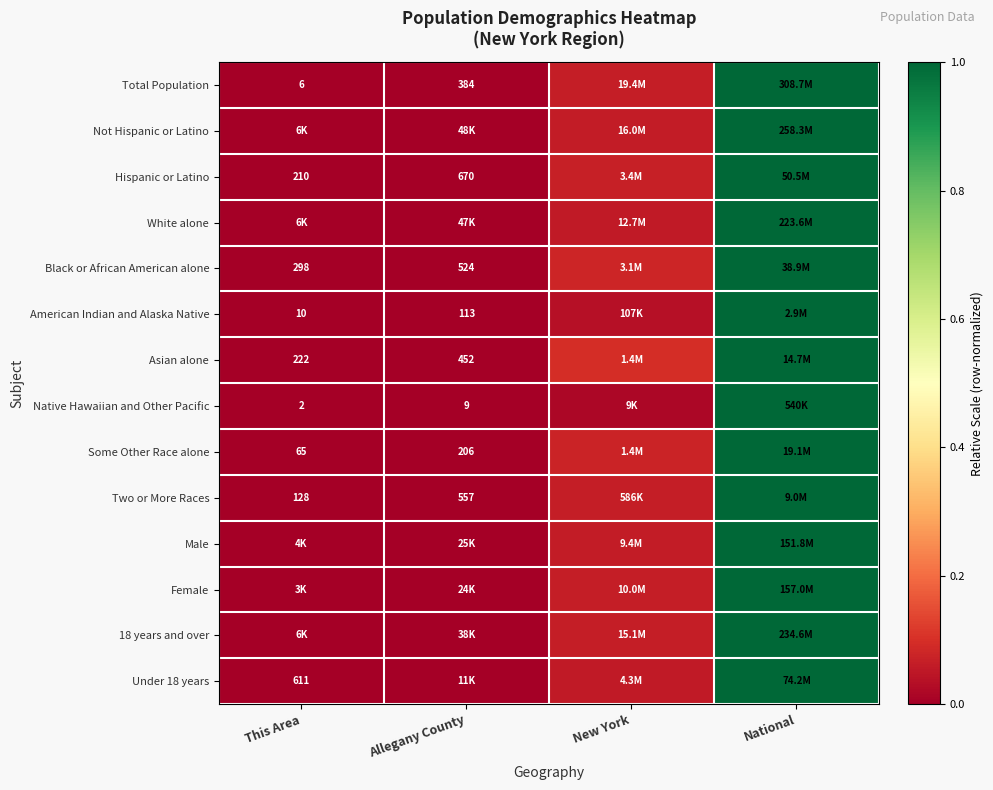

Is the value of Asian alone at Allegany County greater than the value of American Indian and Alaska Native at Allegany County?

Yes